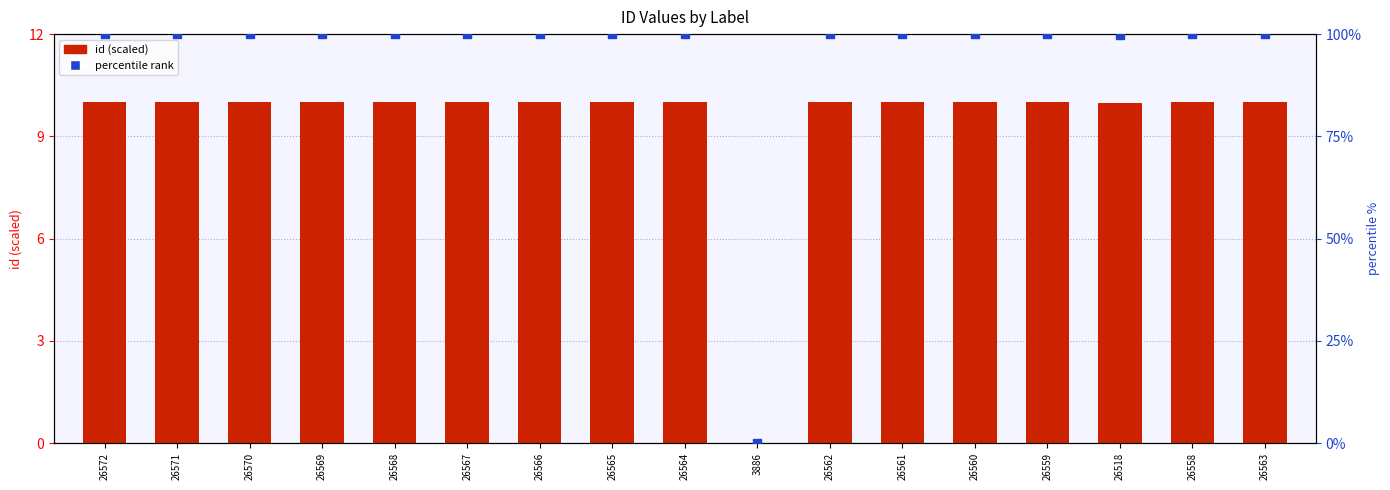

Rank the categories by value from lowest to highest.

3886, 26518, 26558, 26559, 26560, 26561, 26562, 26563, 26564, 26565, 26566, 26567, 26568, 26569, 26570, 26571, 26572